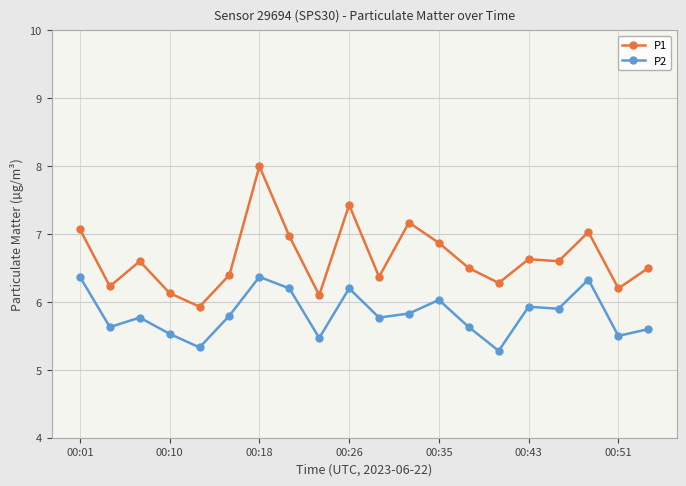

Which series has the widest spread of values?

P1